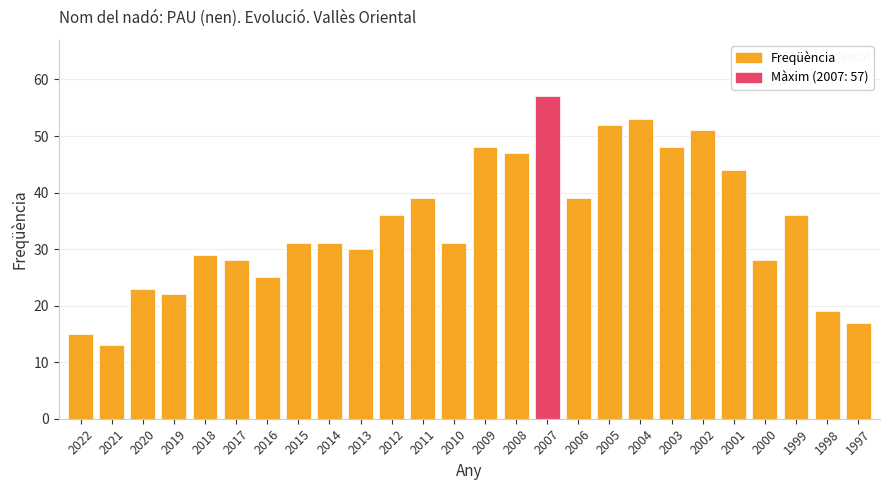

What is the minimum value shown in the chart?

13